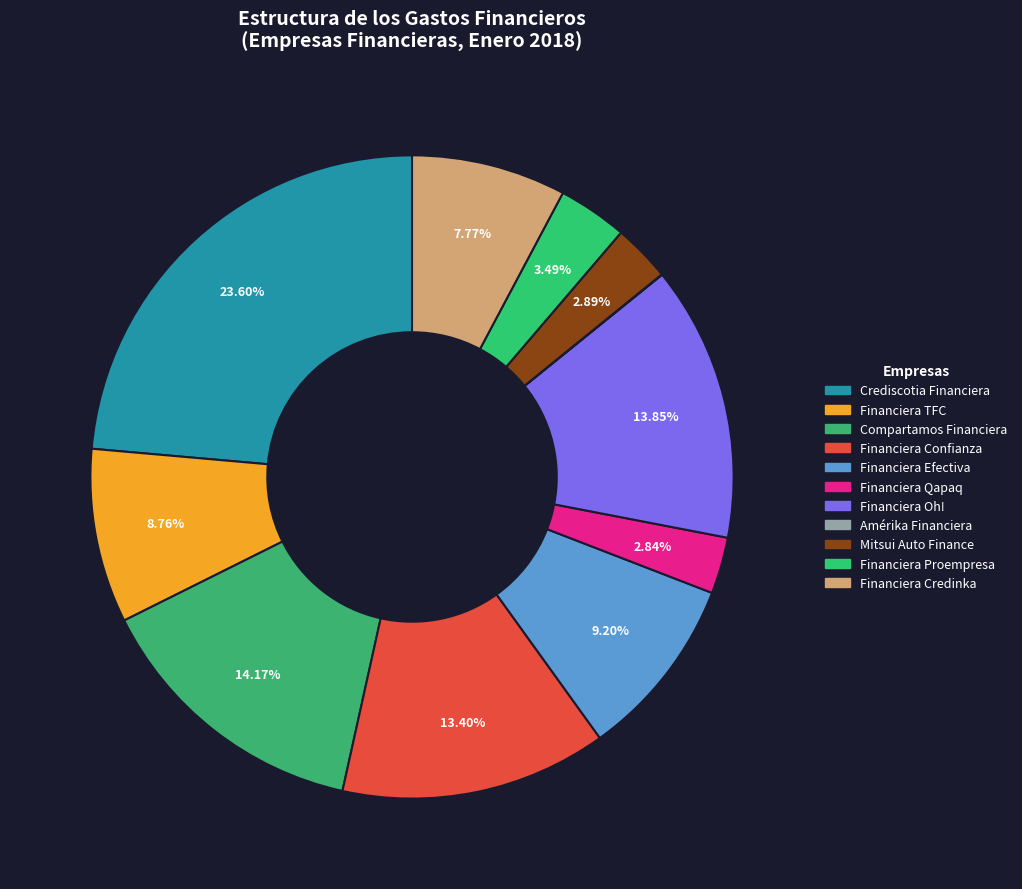

To the nearest percent, what percentage of the pie is Financiera Qapaq?

3%